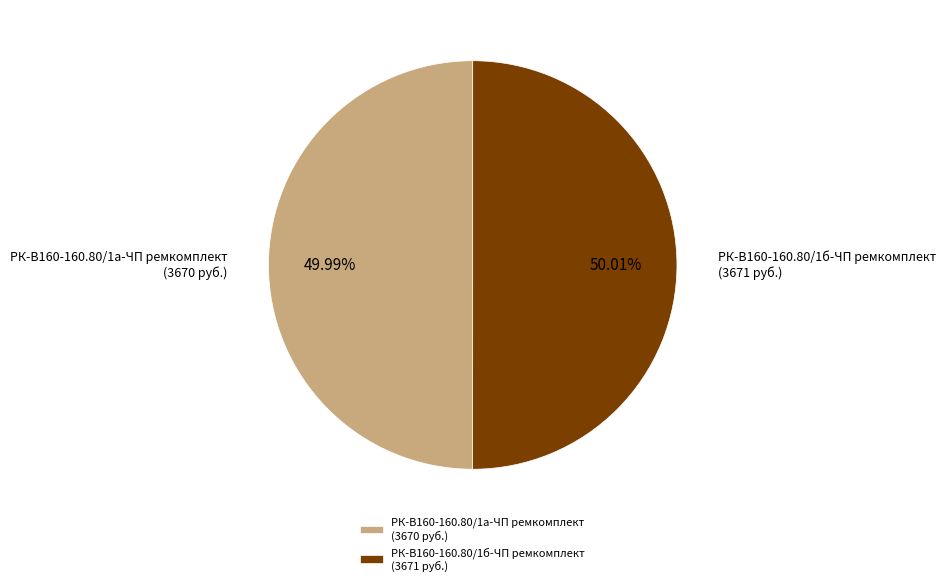

Approximately how many times larger is the value at РК-В160-160.80/1а-ЧП ремкомплект compared to РК-В160-160.80/1б-ЧП ремкомплект?

1.0